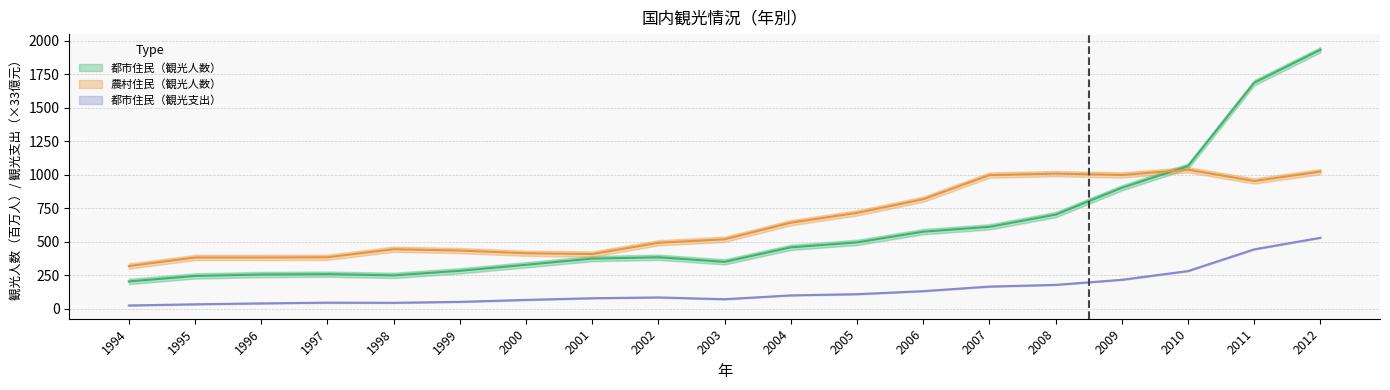

The 都市住民（観光人数） series shows 146.9 at 1997. True or false?

False